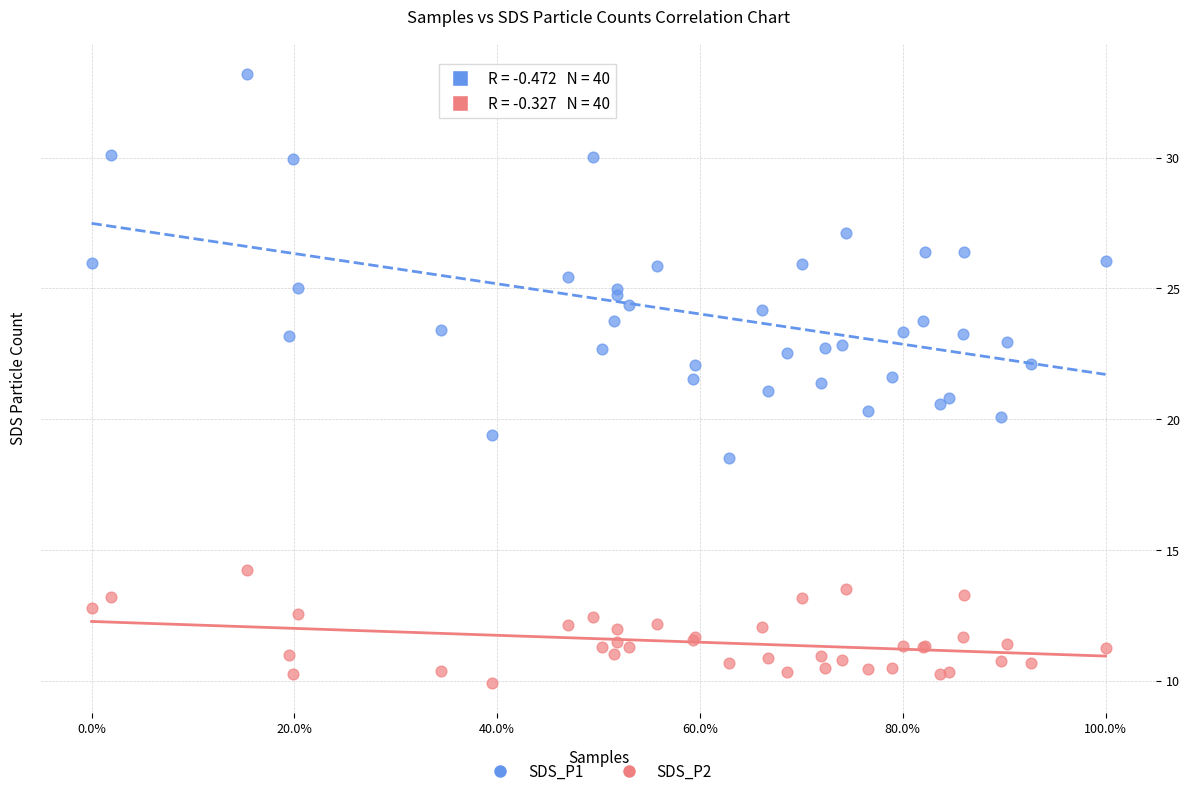

Which series reaches the maximum Y coordinate?

SDS_P1